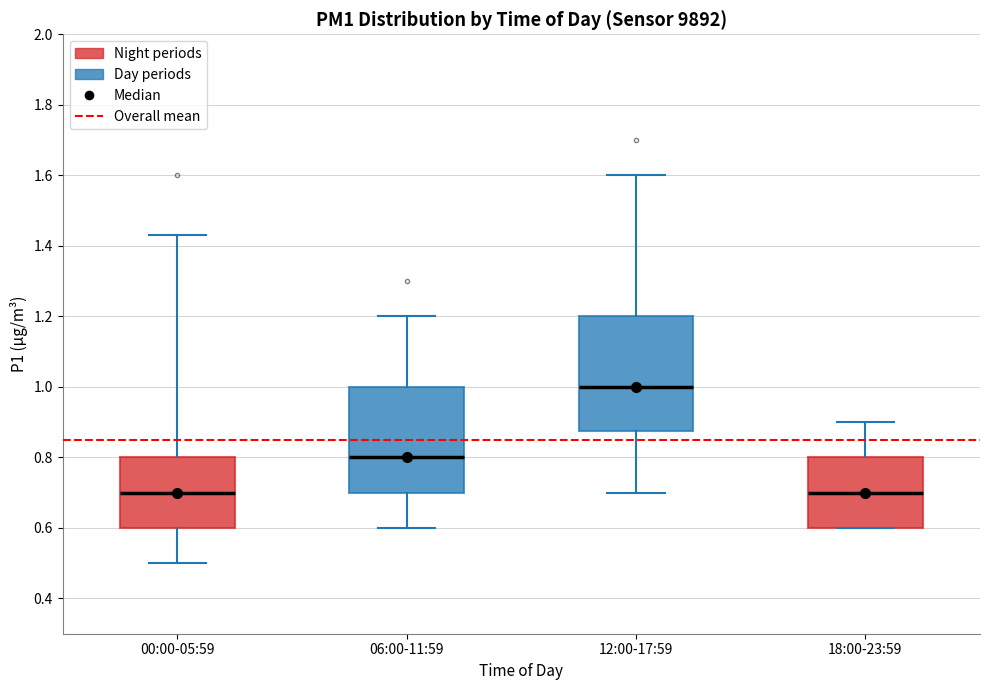

Reading left to right, read every box against the y-axis: the position of its median line, the range the box covers, and the ends of its whiskers. The values are not printed on the chart, so give them approximately, as read against the axis.

00:00-05:59: median 0.70, box 0.60 to 0.80, whiskers 0.50 to 1.44
06:00-11:59: median 0.80, box 0.70 to 1.00, whiskers 0.60 to 1.20
12:00-17:59: median 1.00, box 0.88 to 1.20, whiskers 0.70 to 1.60
18:00-23:59: median 0.70, box 0.60 to 0.80, whiskers 0.60 to 0.90